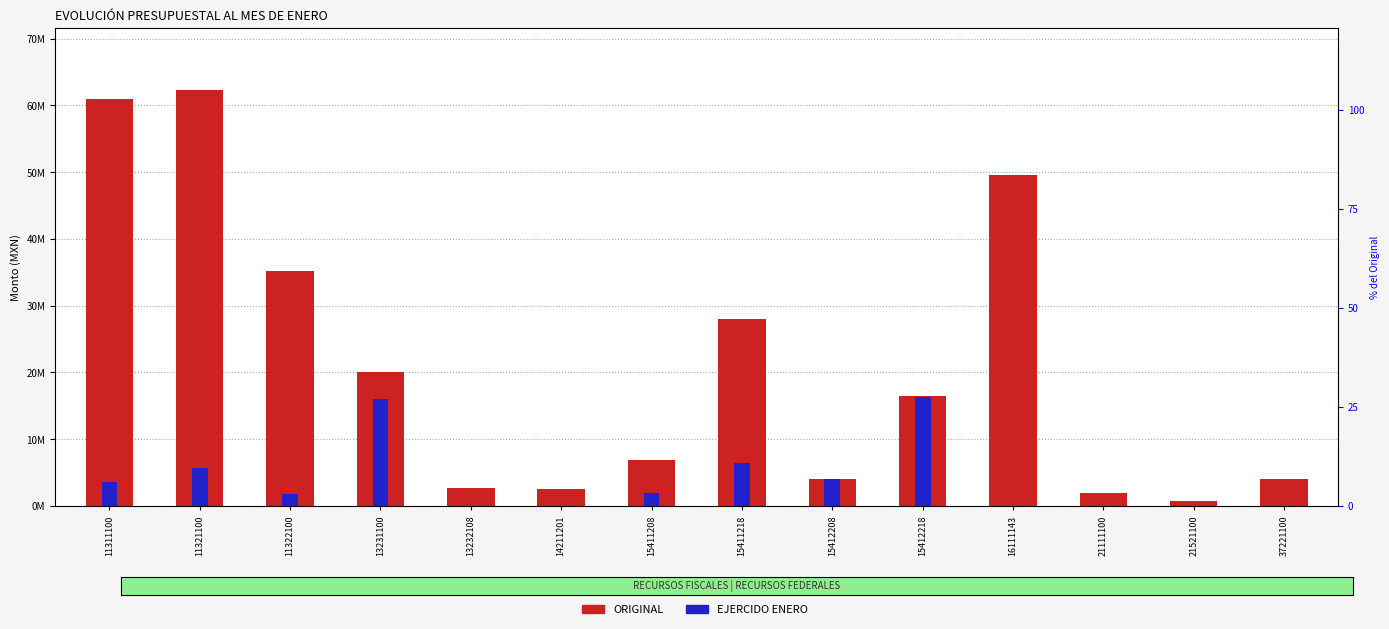

What is the total value across all series at 11311100?

64500832.4